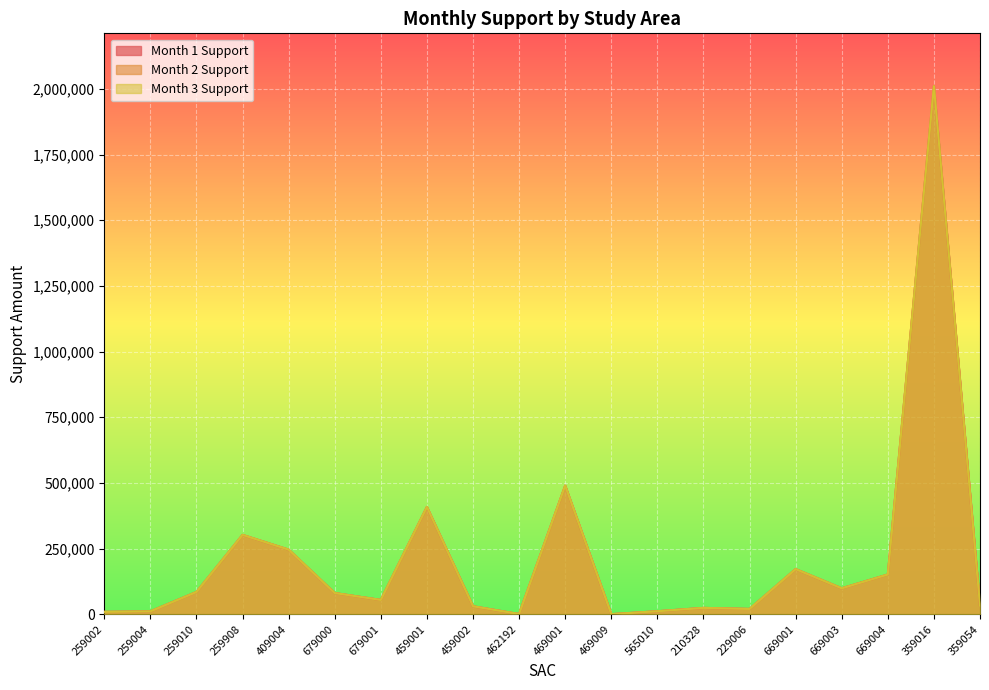

At which category does Month 2 Support reach its first local valley?

679001